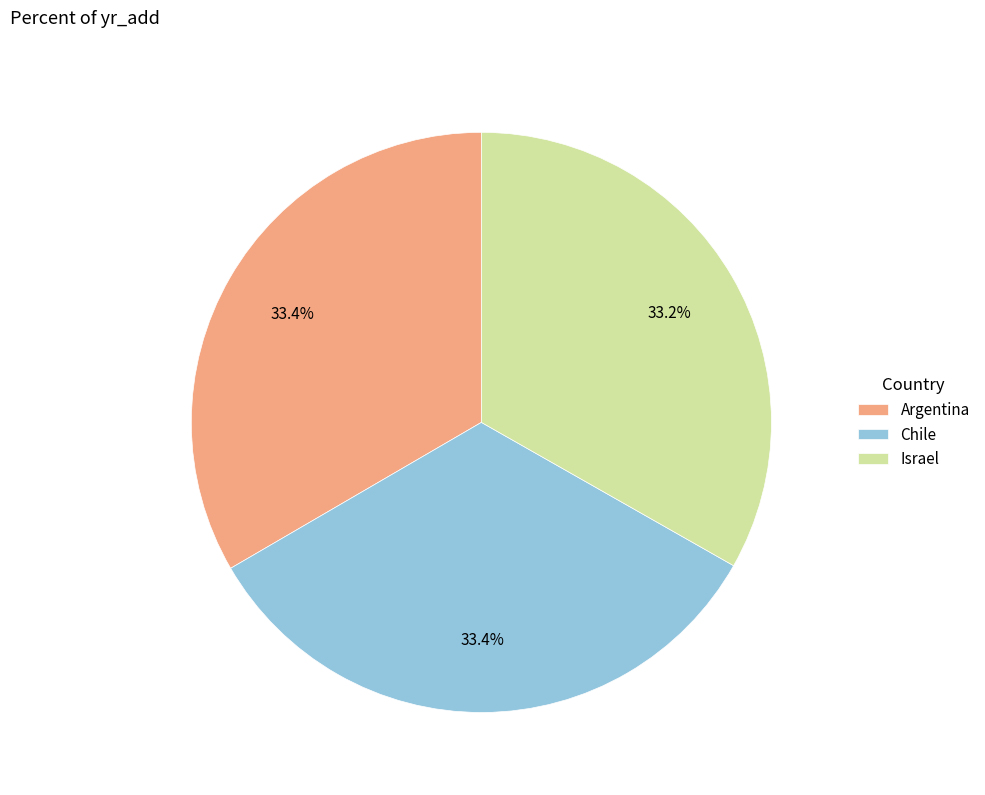

To the nearest percent, what portion does Argentina represent?

33%